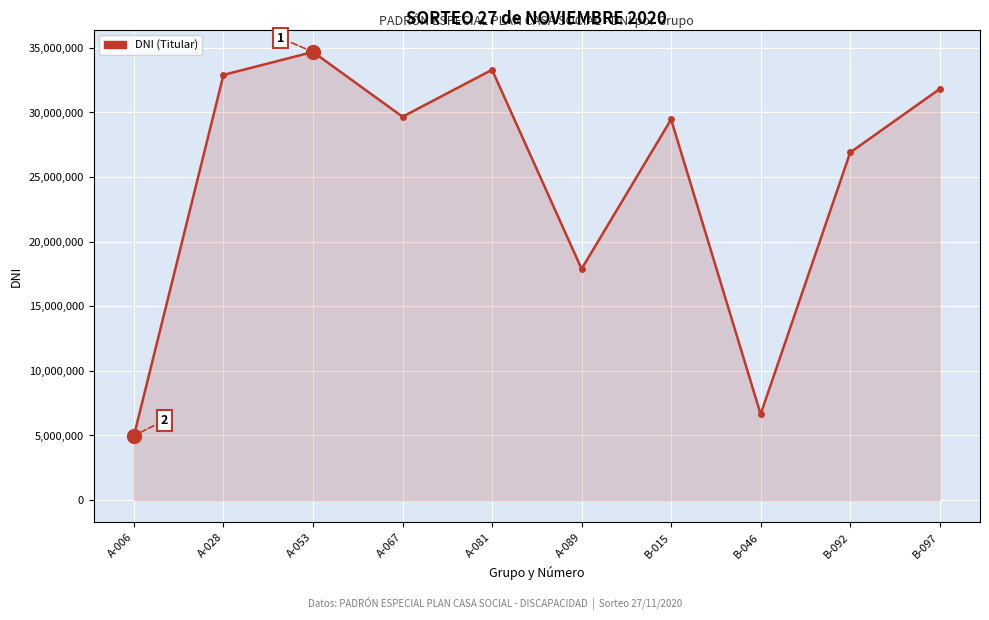

What is the ratio of the value at A-028 to the value at A-053?

0.9